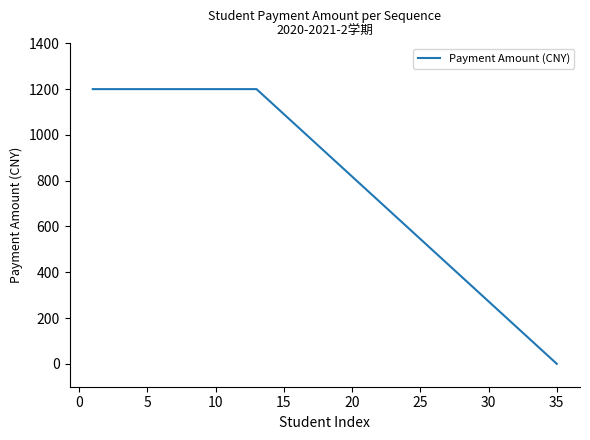

What is the average value?

1114